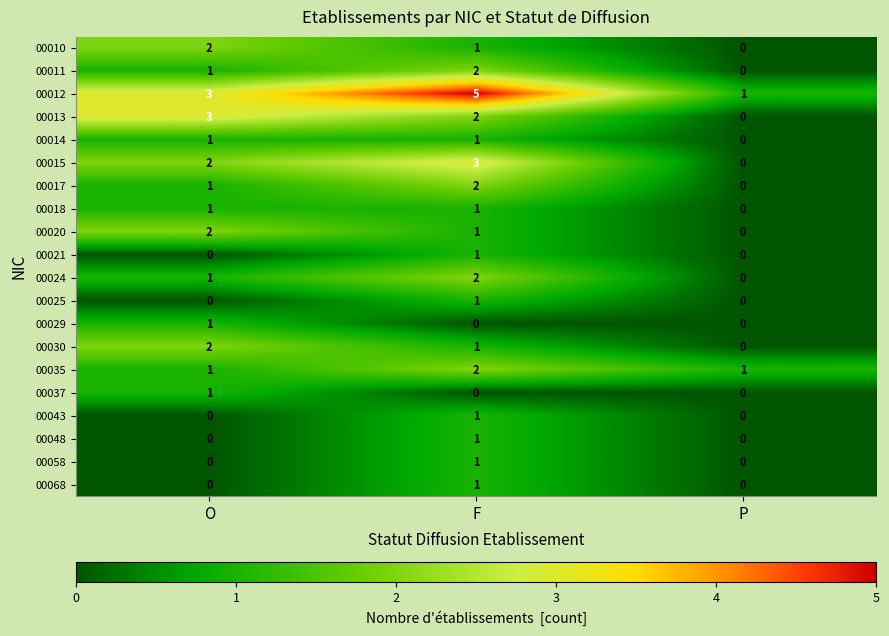

What is the maximum value shown in the chart?

5